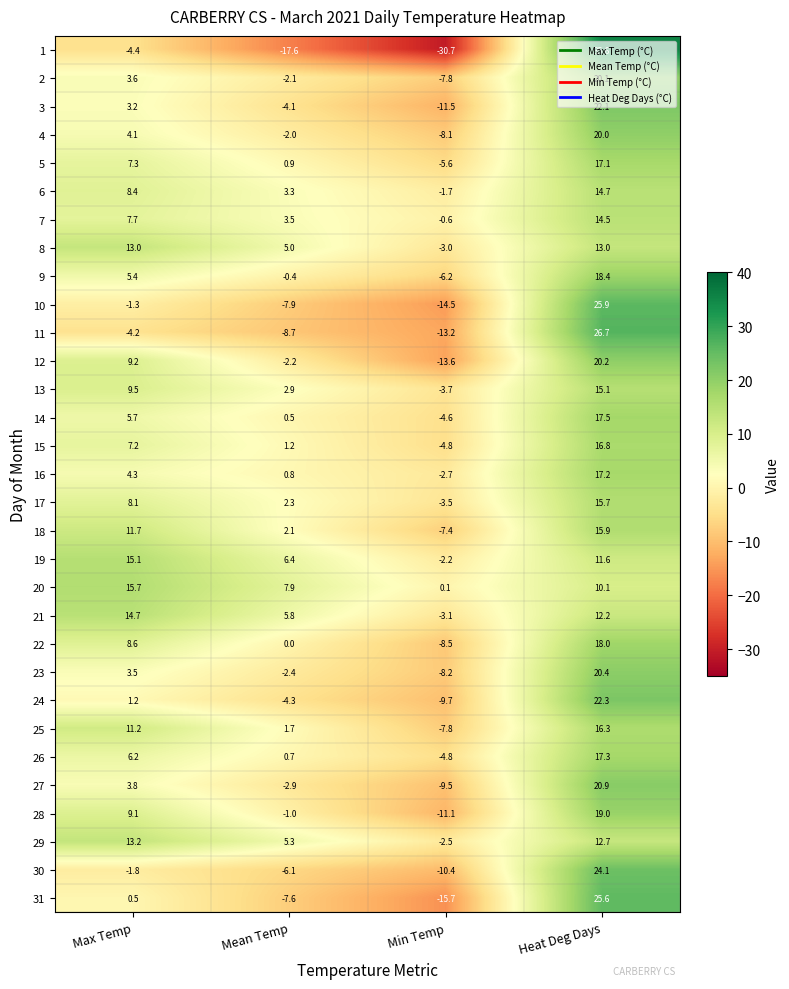

How many categories are shown in the chart?

4